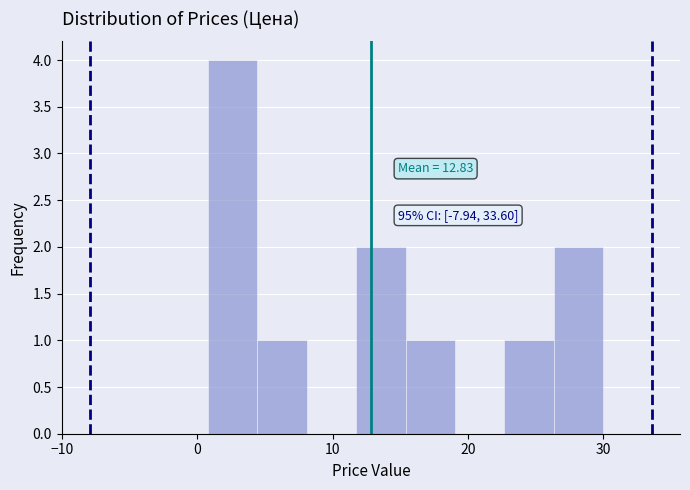

Around what value on the x-axis is the tallest bar? Give the approximate position of its centre, as read against the axis.

3